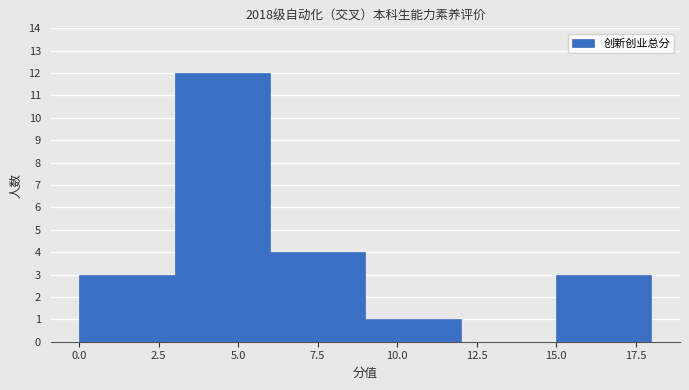

Reading left to right, transcribe this chart: for each bar, give the range it covers on the x-axis and its height. The values are not printed on the chart, so give them approximately, as read against the axis.

0 to 3: 3
3 to 6: 12
6 to 9: 4
9 to 12: 1
12 to 15: 0
15 to 18: 3